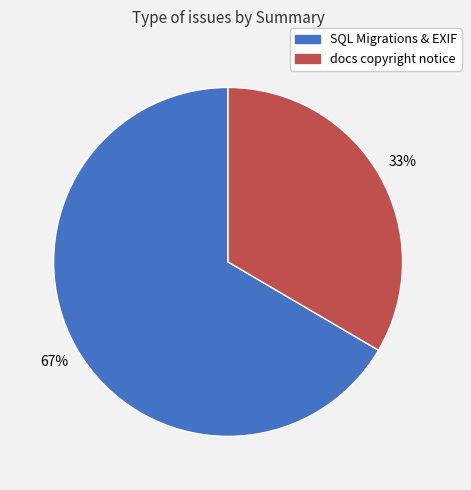

To the nearest percent, what is the average slice percentage?

50%